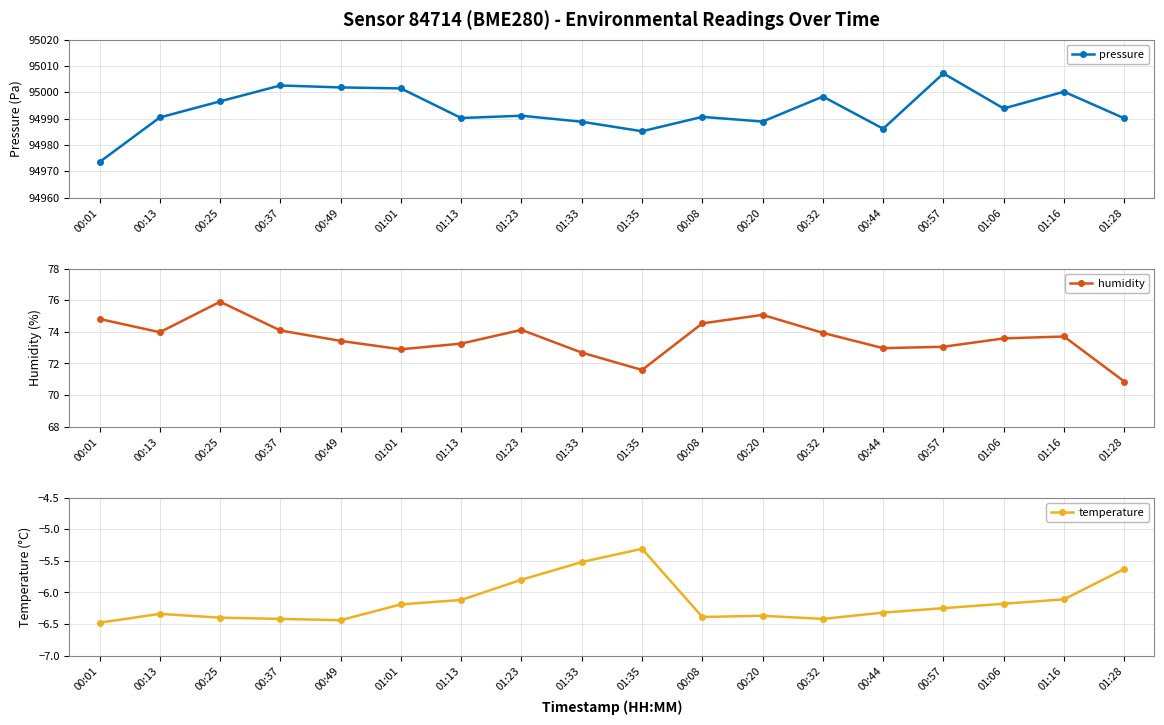

At which category does humidity reach its first local peak?

00:25